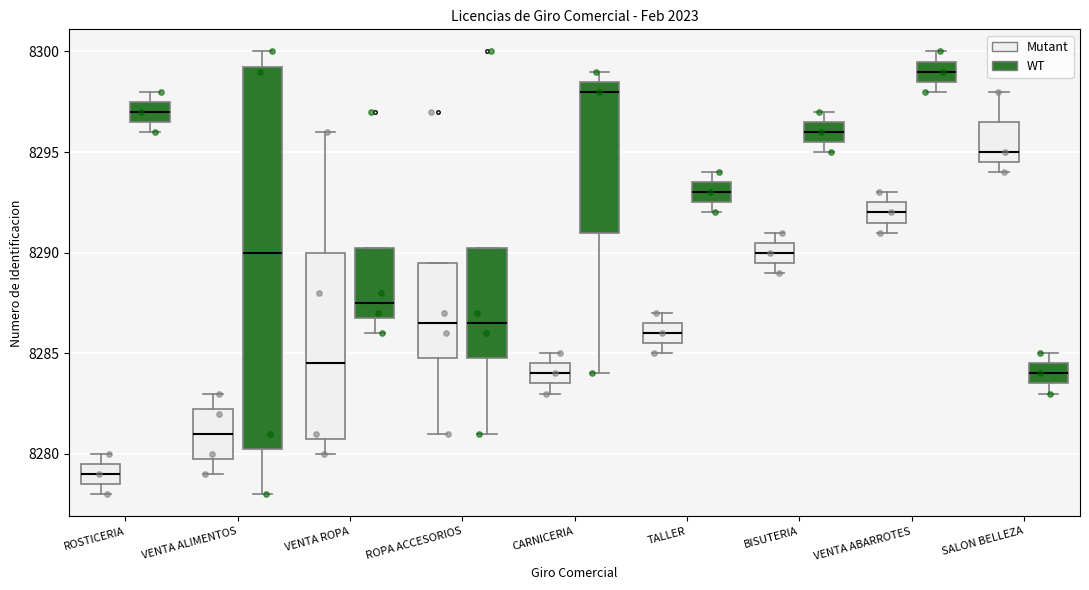

Which box has the highest median line?

VENTA ABARROTES (WT)